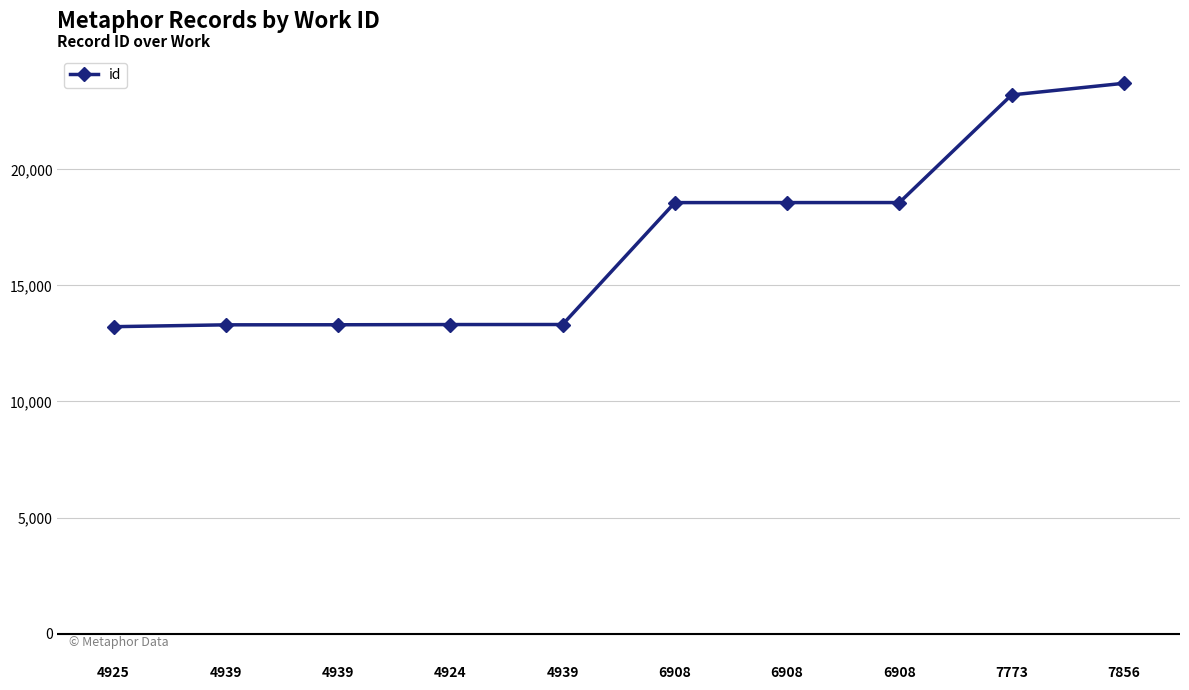

What is the minimum value shown in the chart?

13221